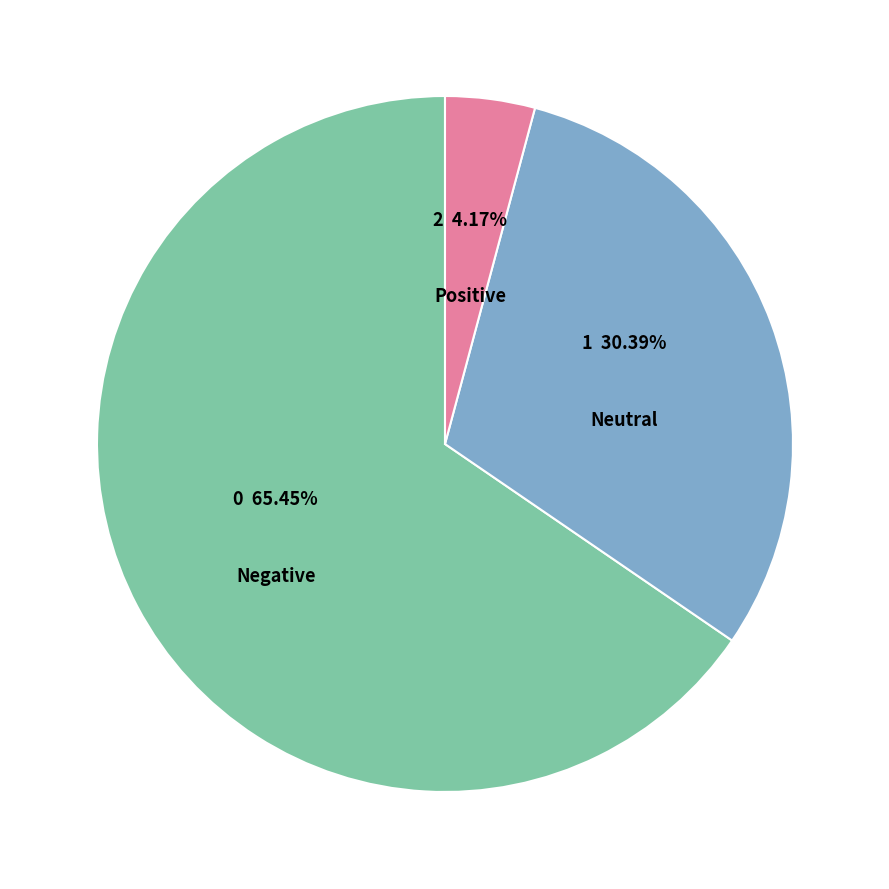

Which slice is the smallest?

Positive